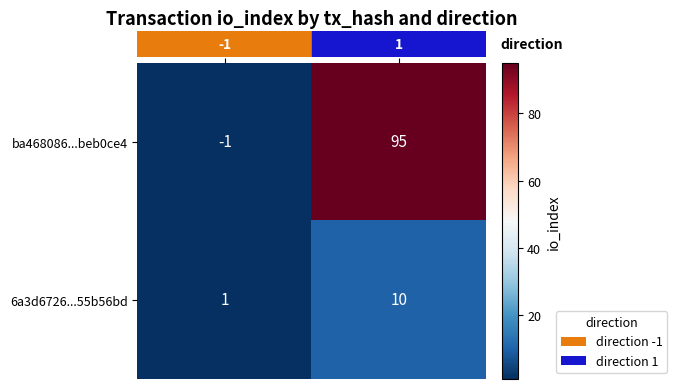

At -1, list the series in order from largest to smallest.

6a3d6726...55b56bd, ba468086...beb0ce4